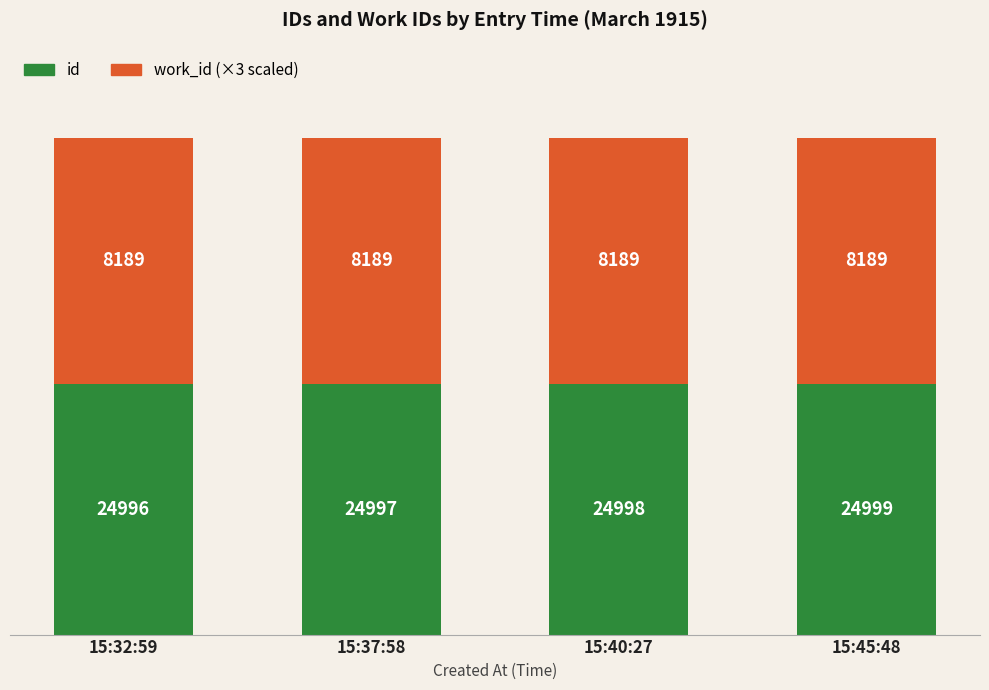

At which category is the sum across all series the highest?

15:45:48